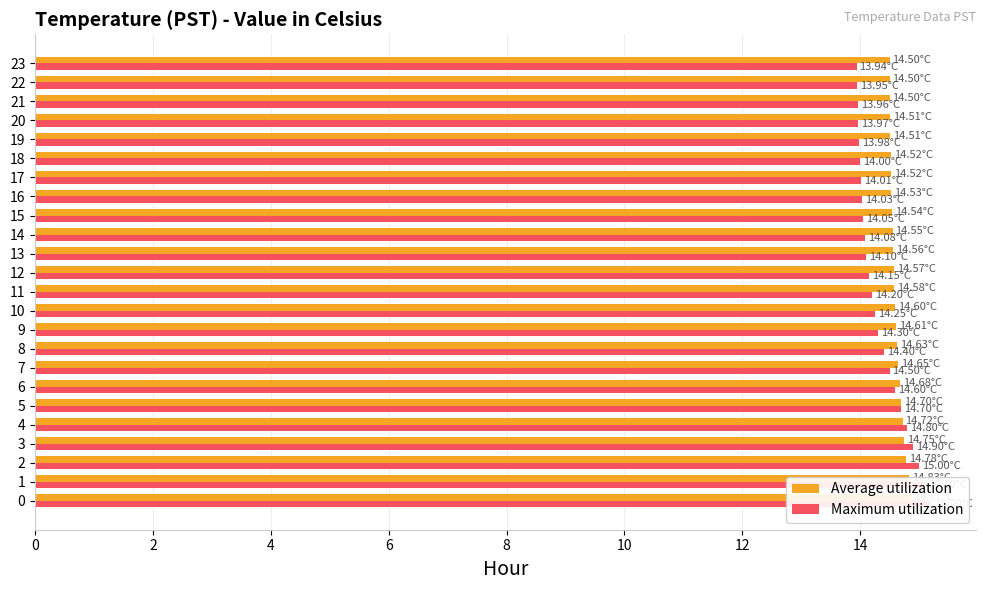

What is the difference between the maximum and minimum values in the Average utilization series?

0.4